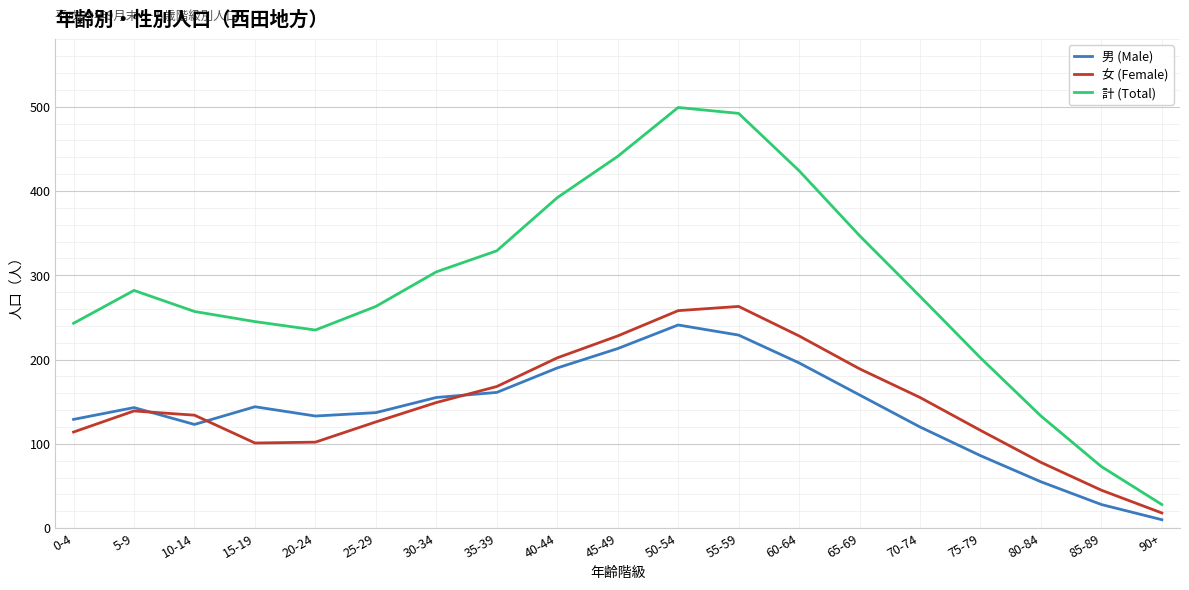

What is the lowest value of the 計 (Total) series?

28